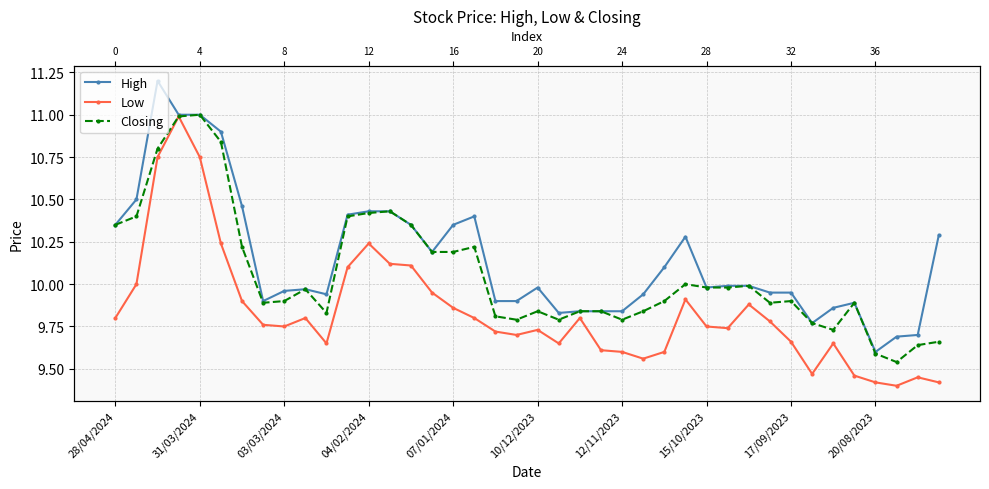

What are all the series names shown in the legend?

High, Low, Closing